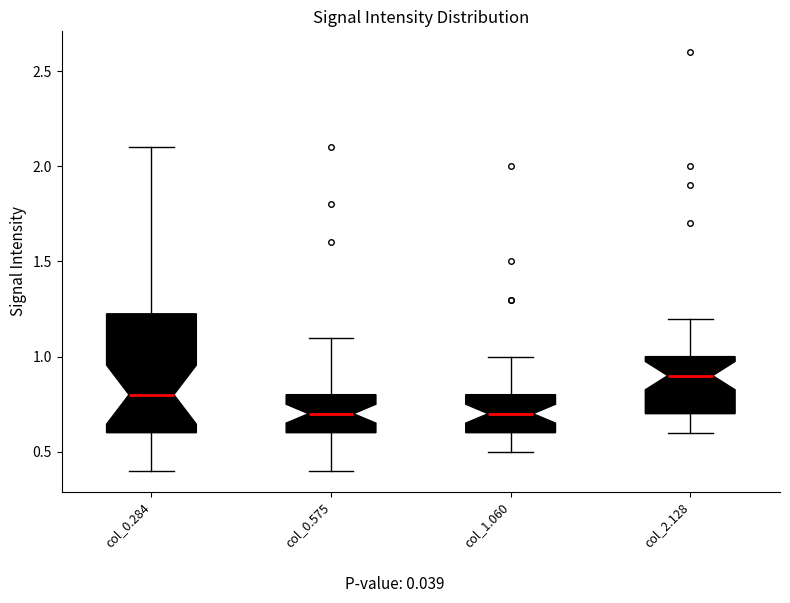

Which box's median line is the highest?

col_2.128